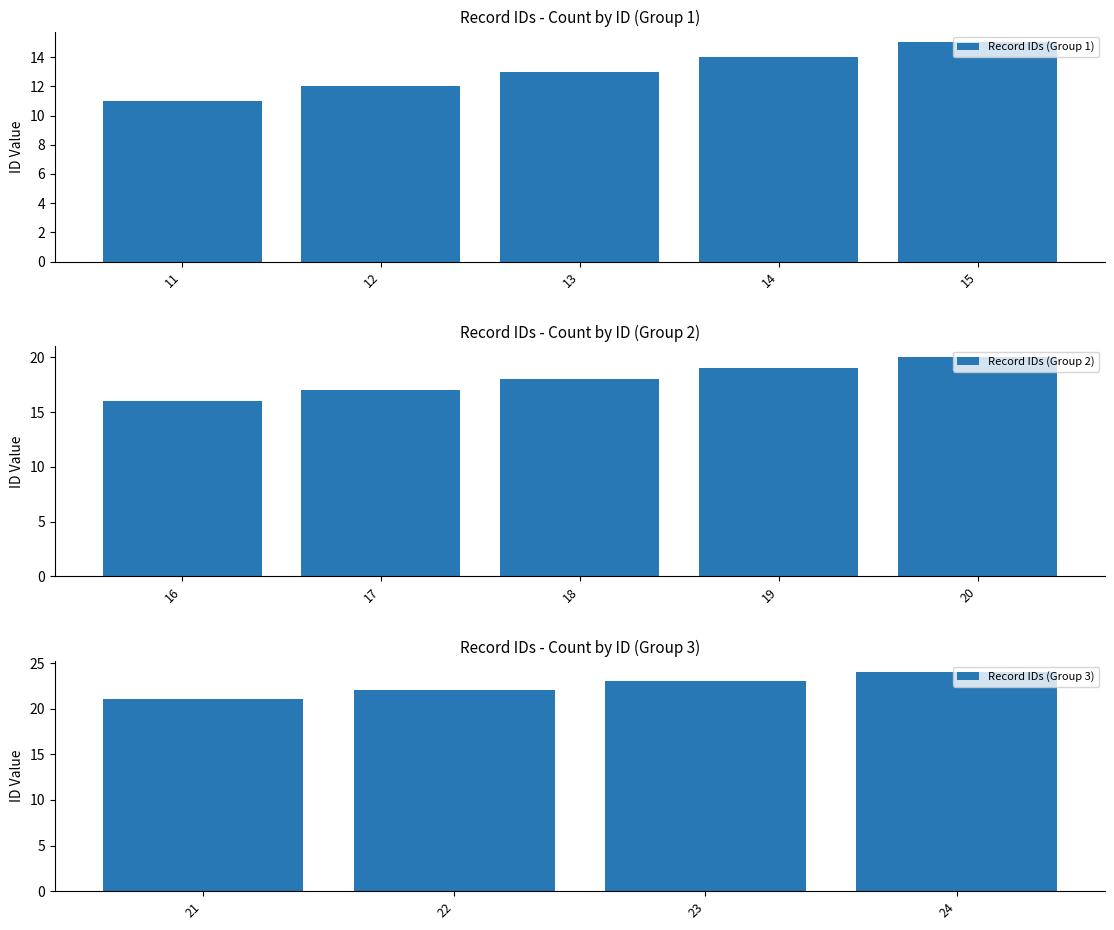

What is the difference between the values at 16 and 15?

1